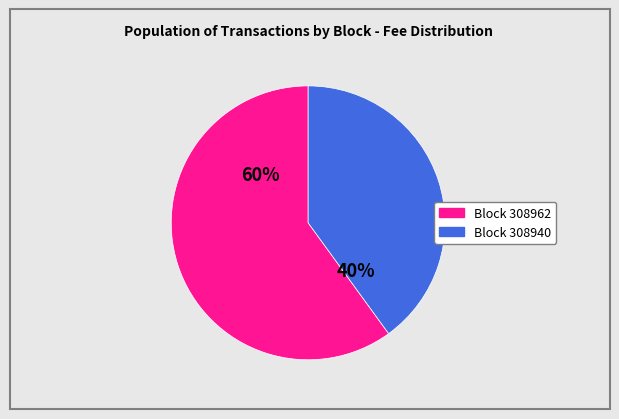

To the nearest percent, what is the difference between the largest and smallest slice percentages?

20%